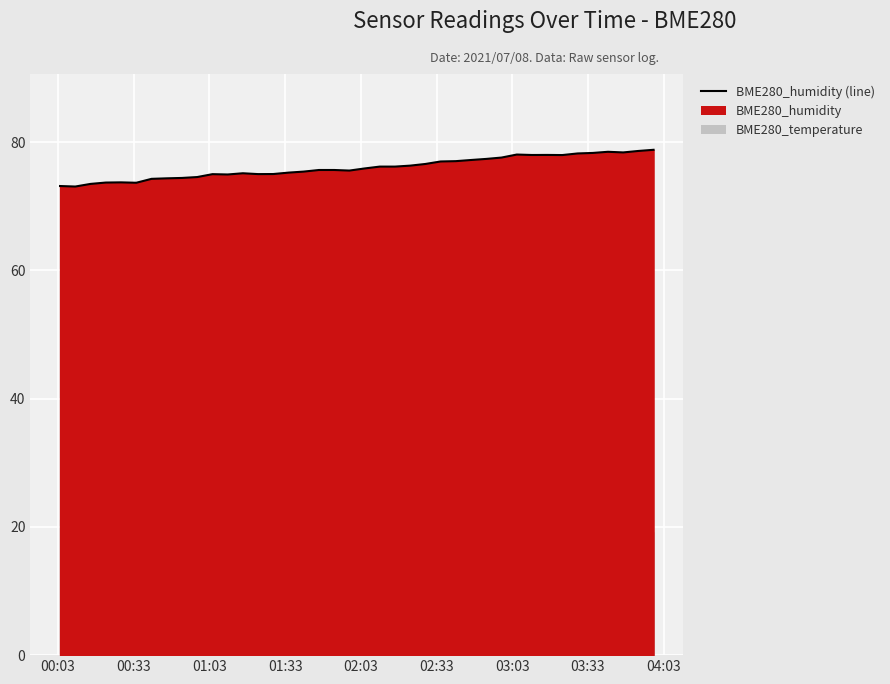

Reading right to left, what are all the values shown in this chart?

78.8	78.6	78.4	78.5	78.3	78.2	78.0	78.0	78.0	78.1	77.6	77.4	77.2	77.0	77.0	76.6	76.3	76.2	76.2	75.9	75.6	75.7	75.7	75.4	75.3	75.0	75.0	75.2	75.0	75.0	74.6	74.4	74.4	74.3	73.7	73.7	73.7	73.5	73.1	73.2